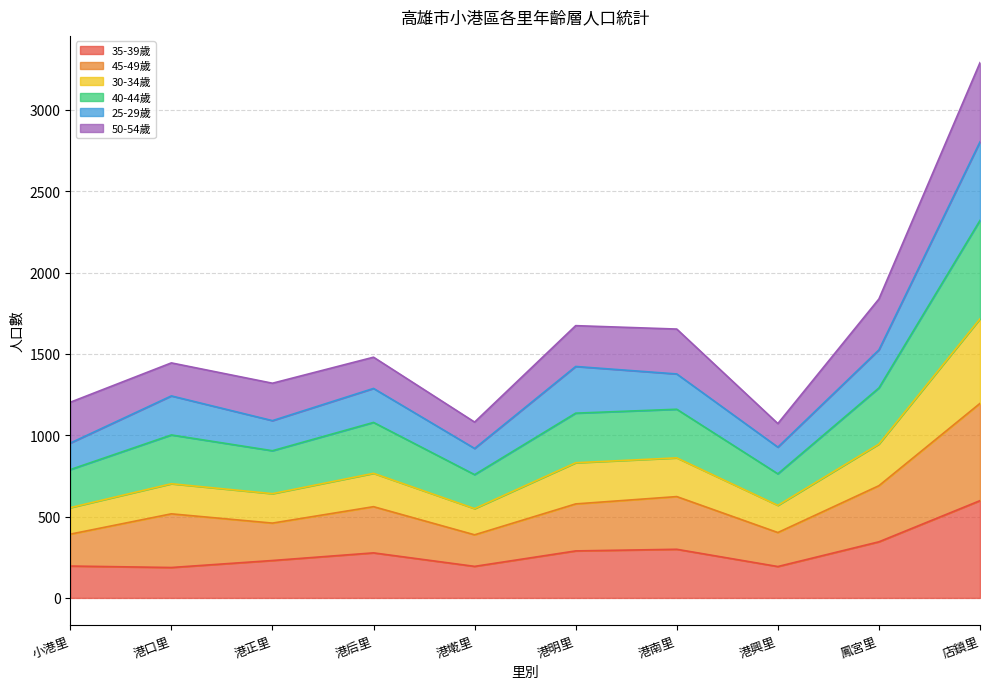

What is the value of the 30-34歲 point at the 10th from the left?

1716